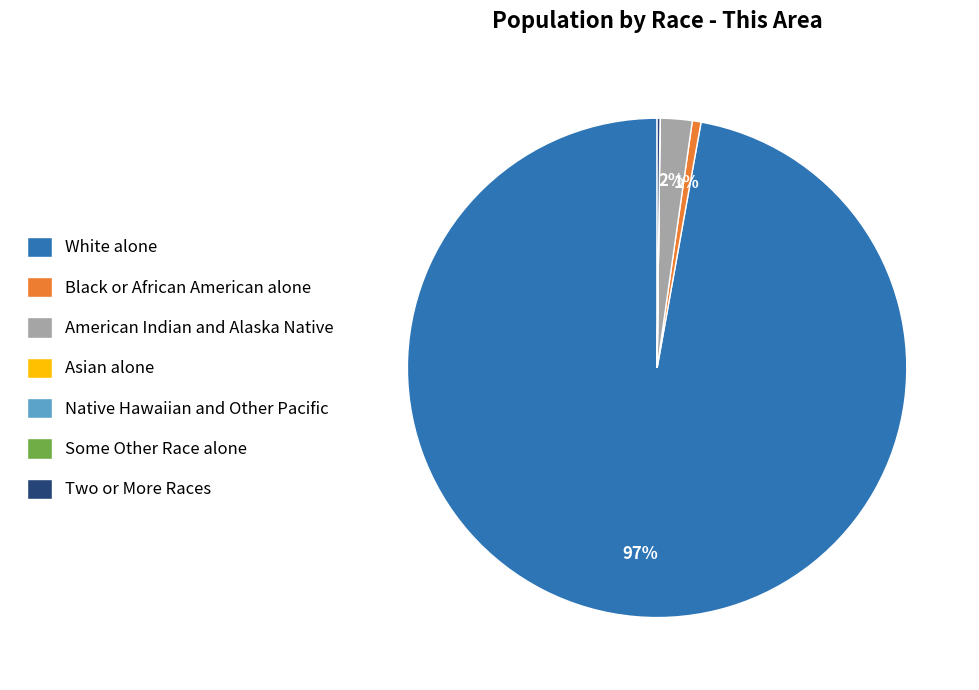

To the nearest percent, what is the difference between the largest and smallest slice percentages?

97%